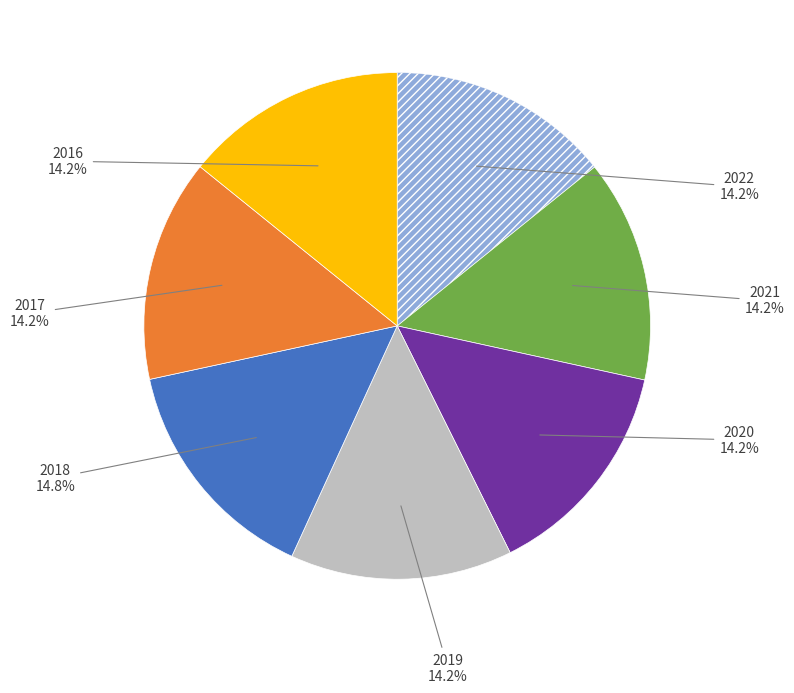

Is there a majority slice in this chart?

No